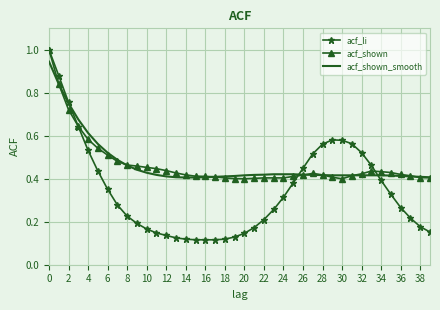

What is the greatest value displayed?

1.0